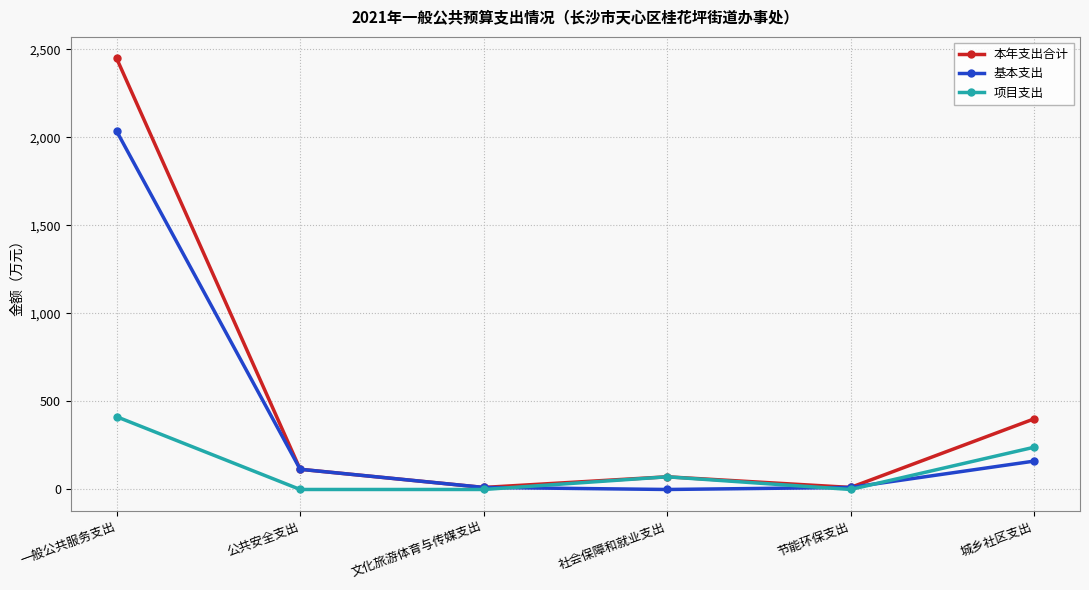

How many data points in 本年支出合计 are less than 114?

3